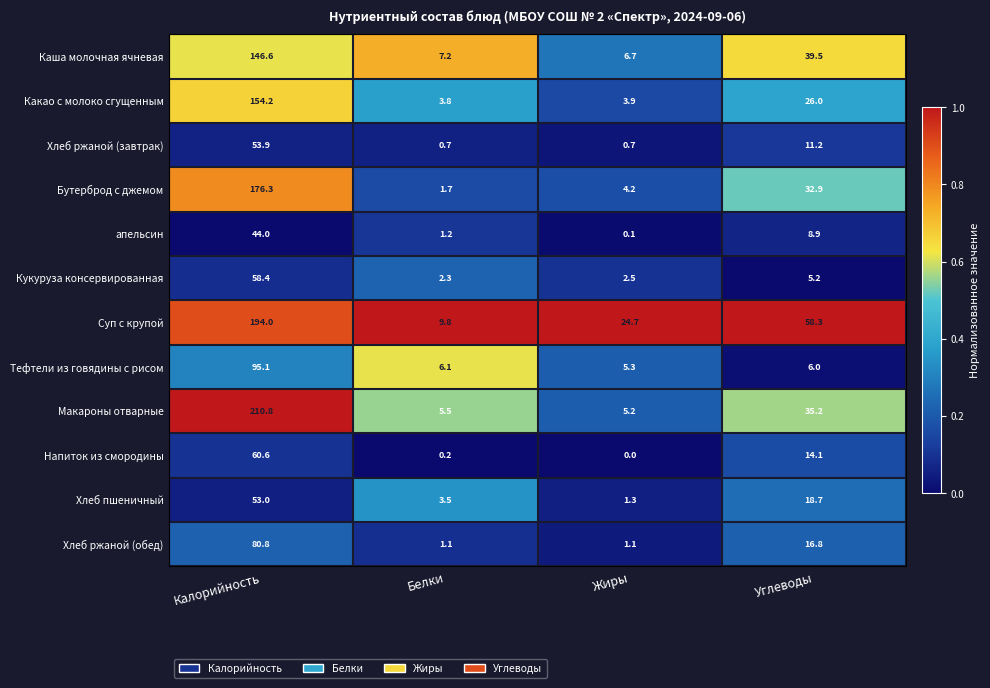

What is the lowest value of the Каша молочная ячневая series?

6.7